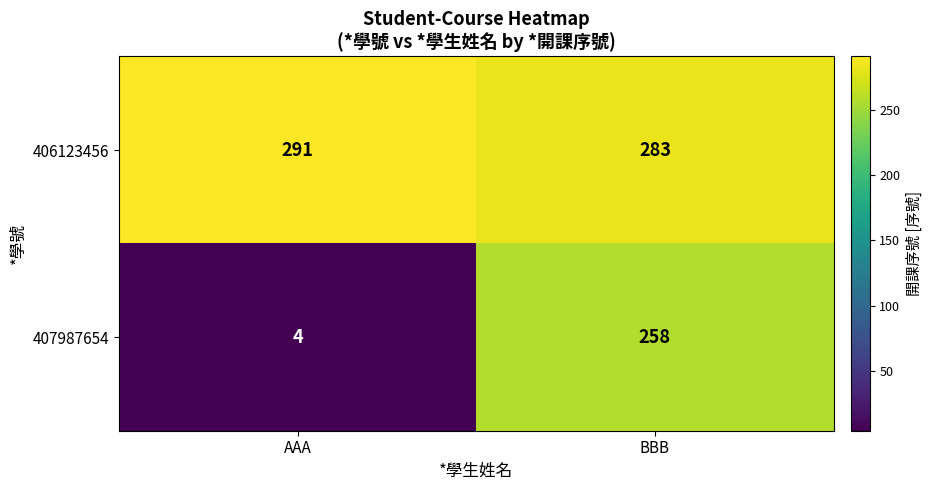

Reading left to right, transcribe all the data shown in this chart.

406123456: AAA=291	BBB=283
407987654: AAA=4	BBB=258